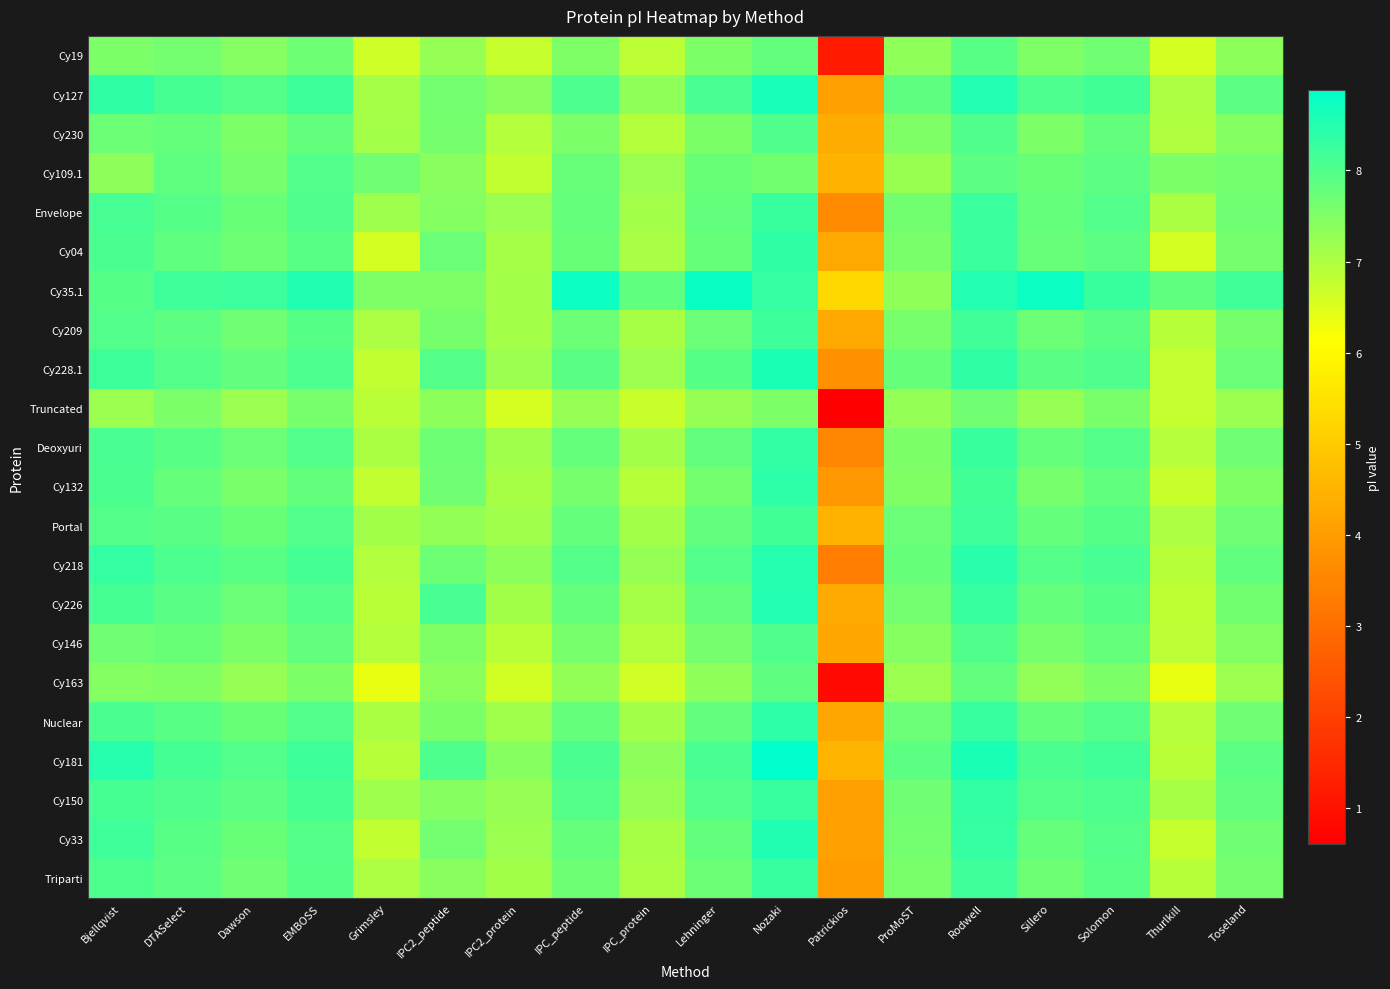

Count the number of data series in this chart.

22